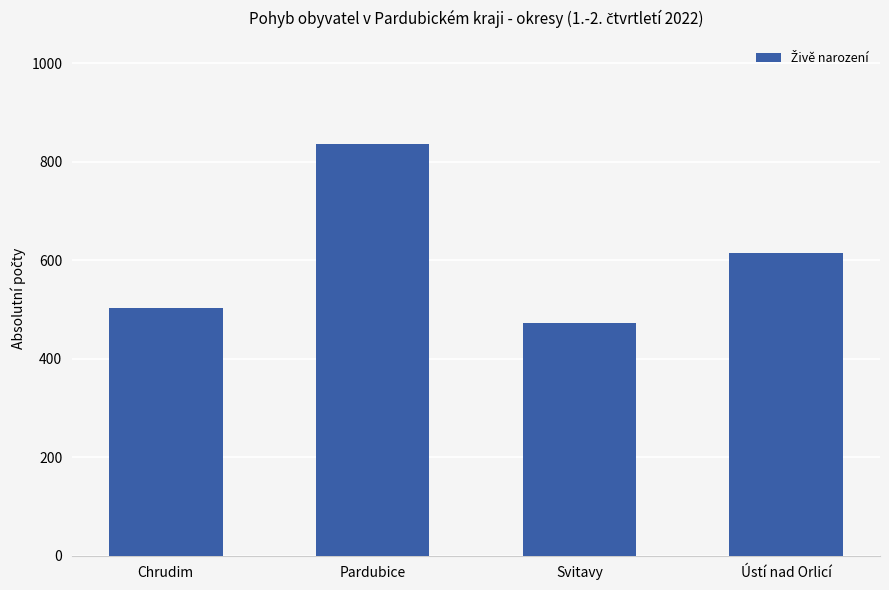

What is the difference between the maximum and second lowest values?

332